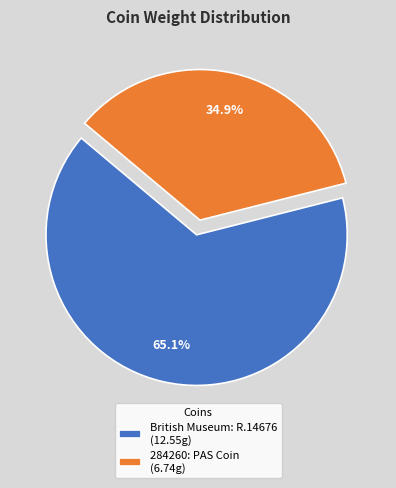

Does British Museum: R.14676 account for over 50% of the chart?

Yes